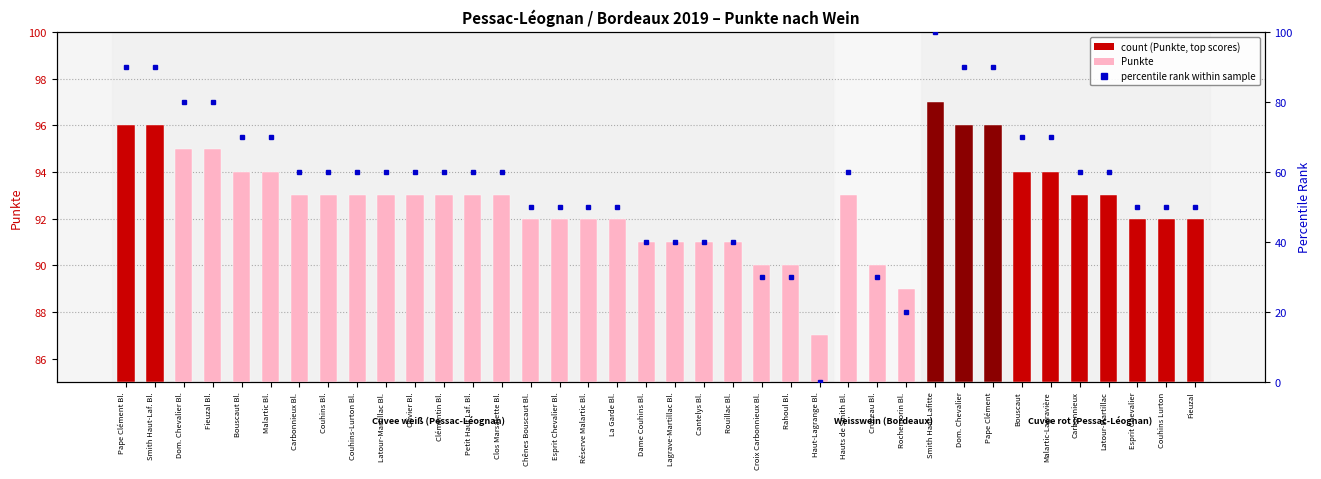

Which label corresponds to the largest value in the chart?

Smith Haut Lafitte